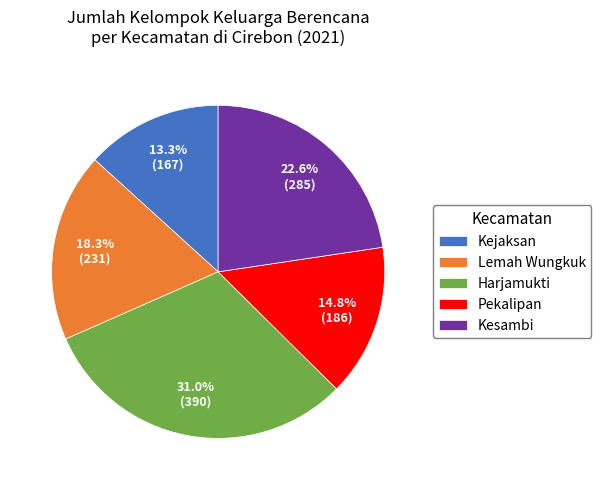

Is there any slice that represents more than half of the pie?

No